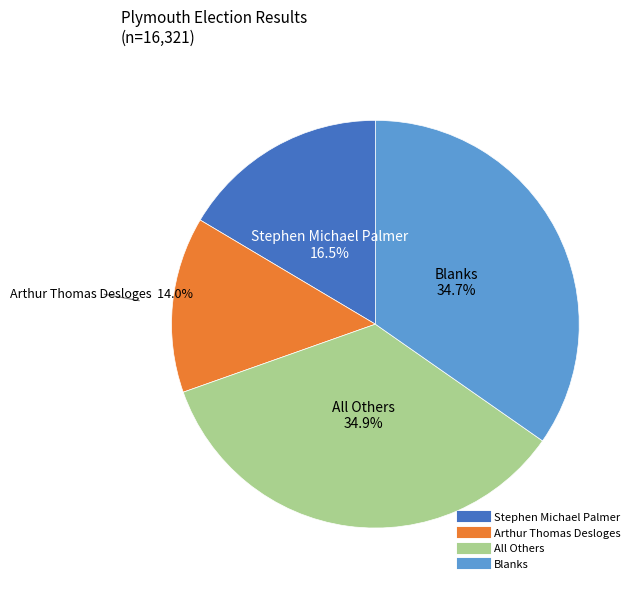

Do Arthur Thomas Desloges and Blanks together represent more than half of the pie?

No